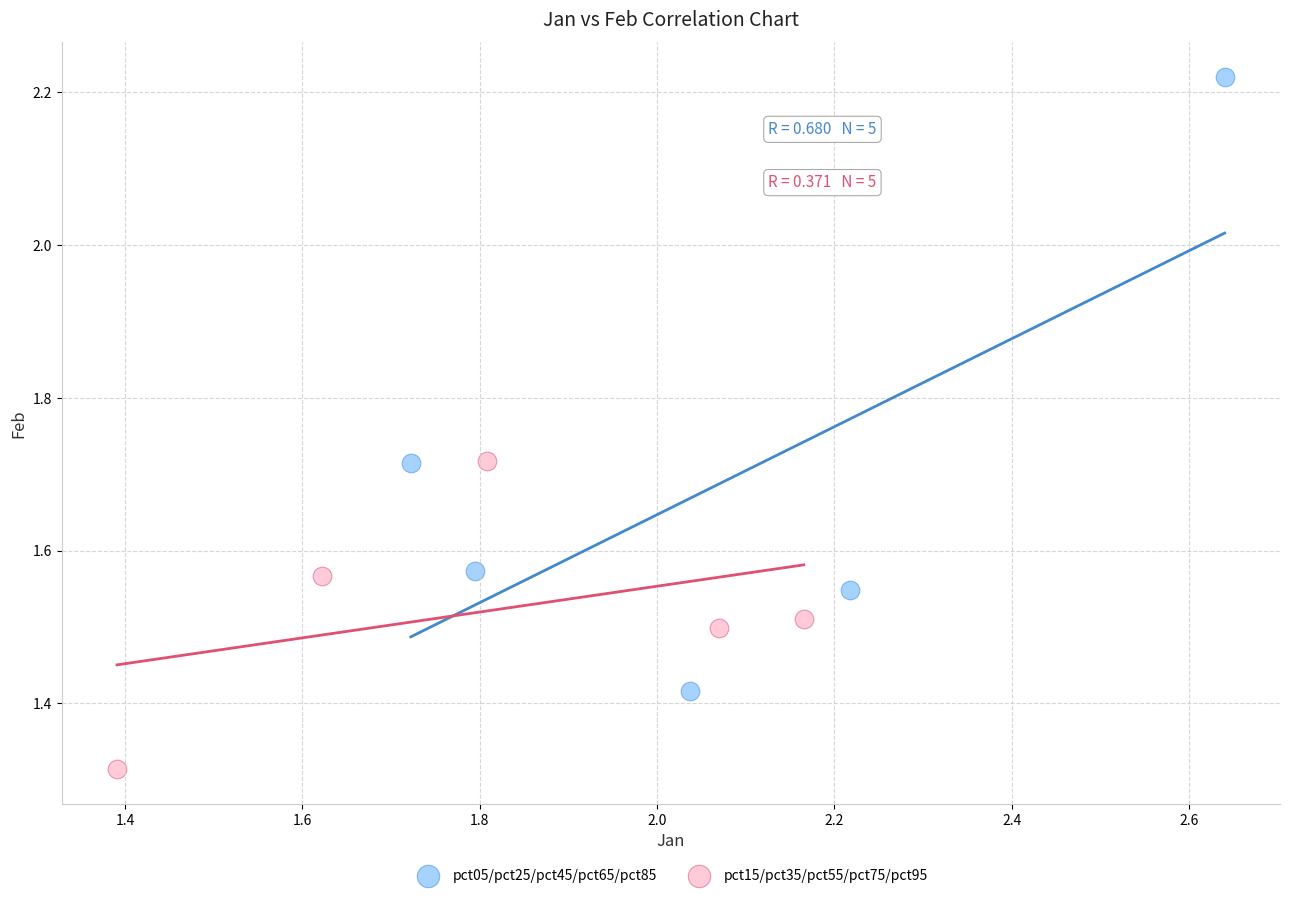

Which series reaches the minimum Y coordinate?

pct15/pct35/pct55/pct75/pct95